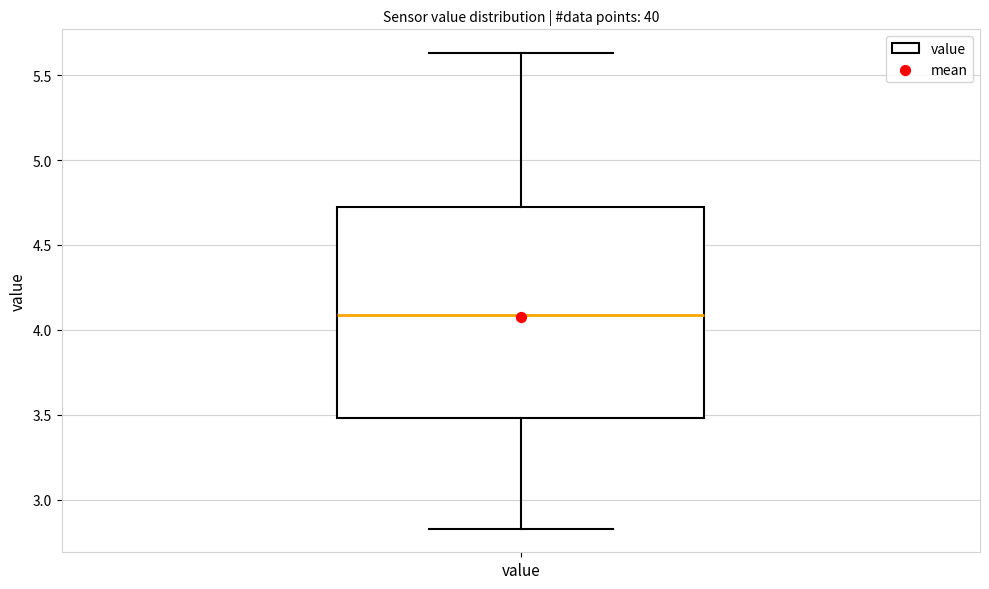

Where does the lower whisker of the box for value end on the y-axis? The values are not printed on the chart, so give them approximately, as read against the axis.

2.85